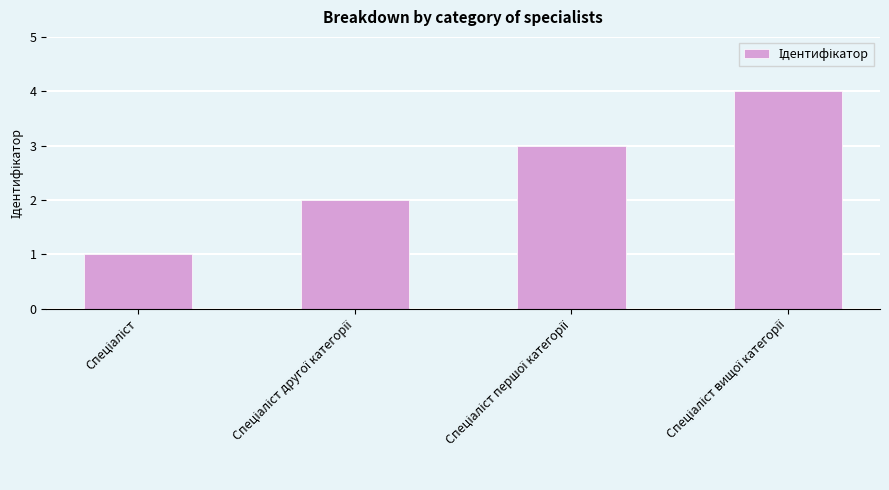

What is the difference between the maximum and minimum values?

3